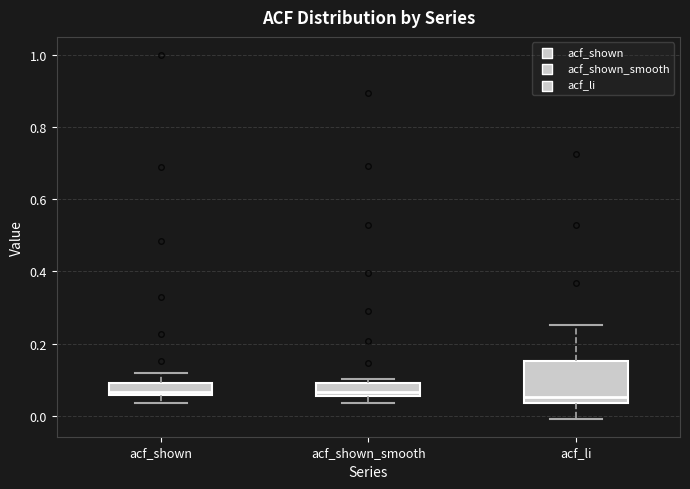

Reading left to right, transcribe this box plot: for each box, give where its median line is, the range the box spans, and where its two whiskers end, as read against the y-axis. The values are not printed on the chart, so give them approximately, as read against the axis.

acf_shown: median 0.06 (just above the box's lower edge), box 0.06 to 0.10, whiskers 0.04 to 0.12
acf_shown_smooth: median 0.06 (just above the box's lower edge), box 0.06 to 0.10, whiskers 0.04 to 0.10 (just above the box's upper edge)
acf_li: median 0.06, box 0.04 to 0.16, whiskers 0.00 to 0.26